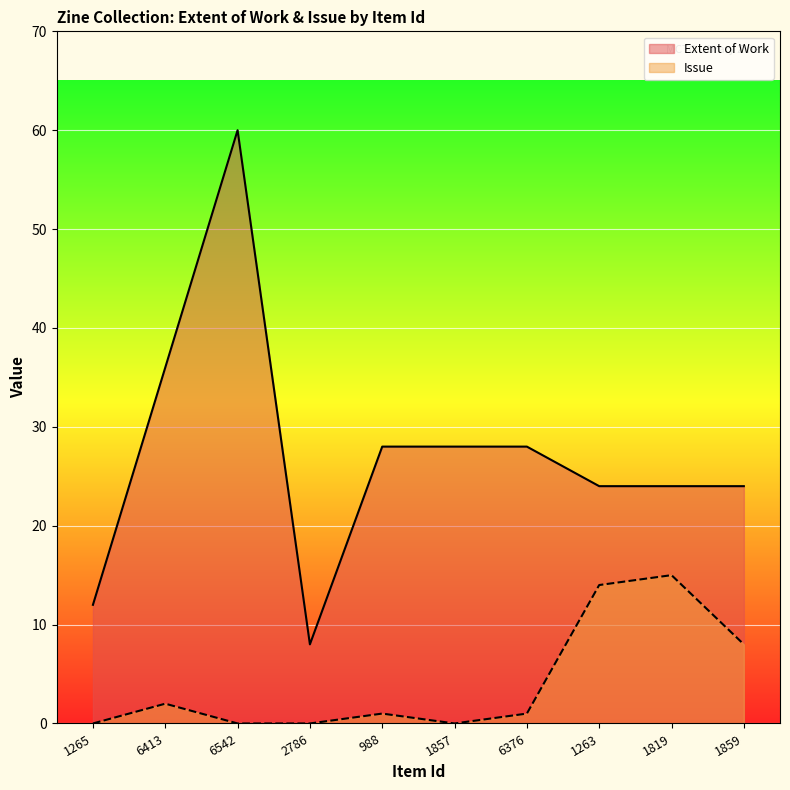

Which series has the largest total across all categories?

Extent of Work